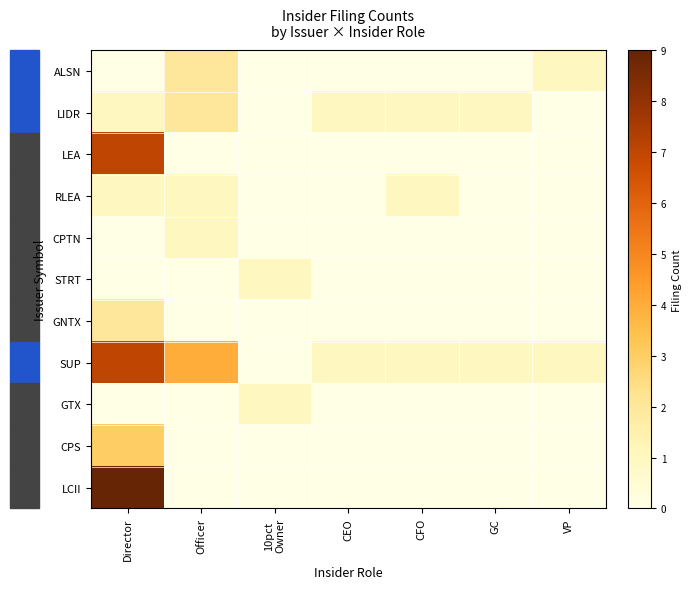

Which series changed the most between Officer and 10pct
Owner?

row_7